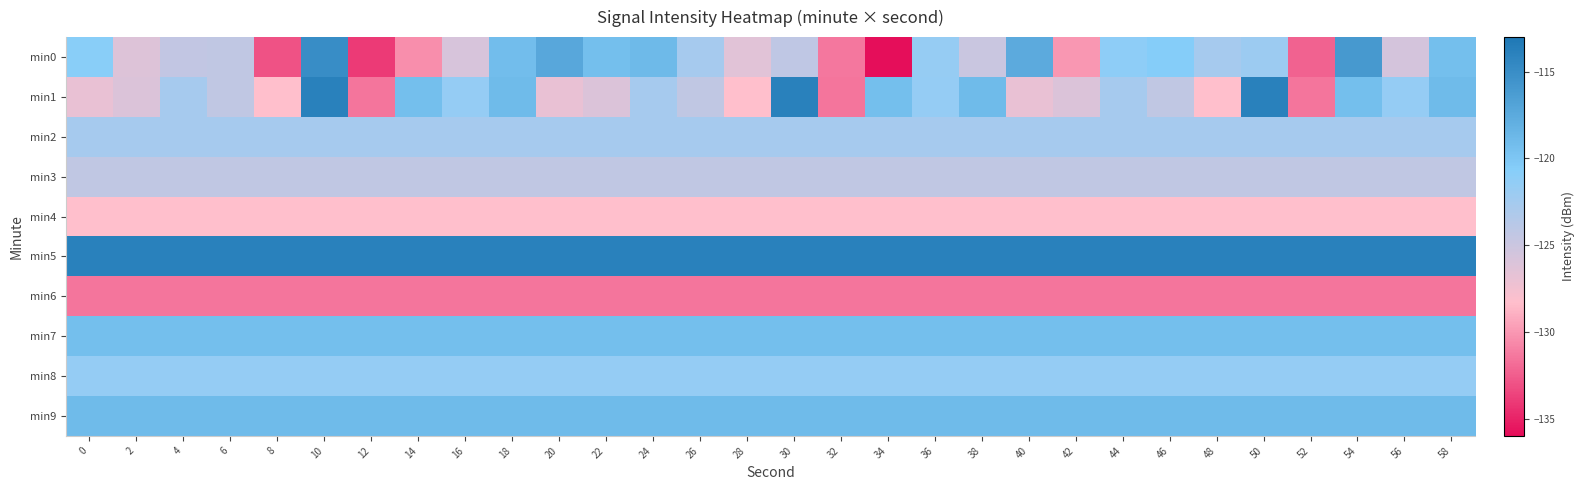

List the series in order of their peak value, highest first.

min1, min5, min0, min9, min7, min8, min2, min3, min4, min6